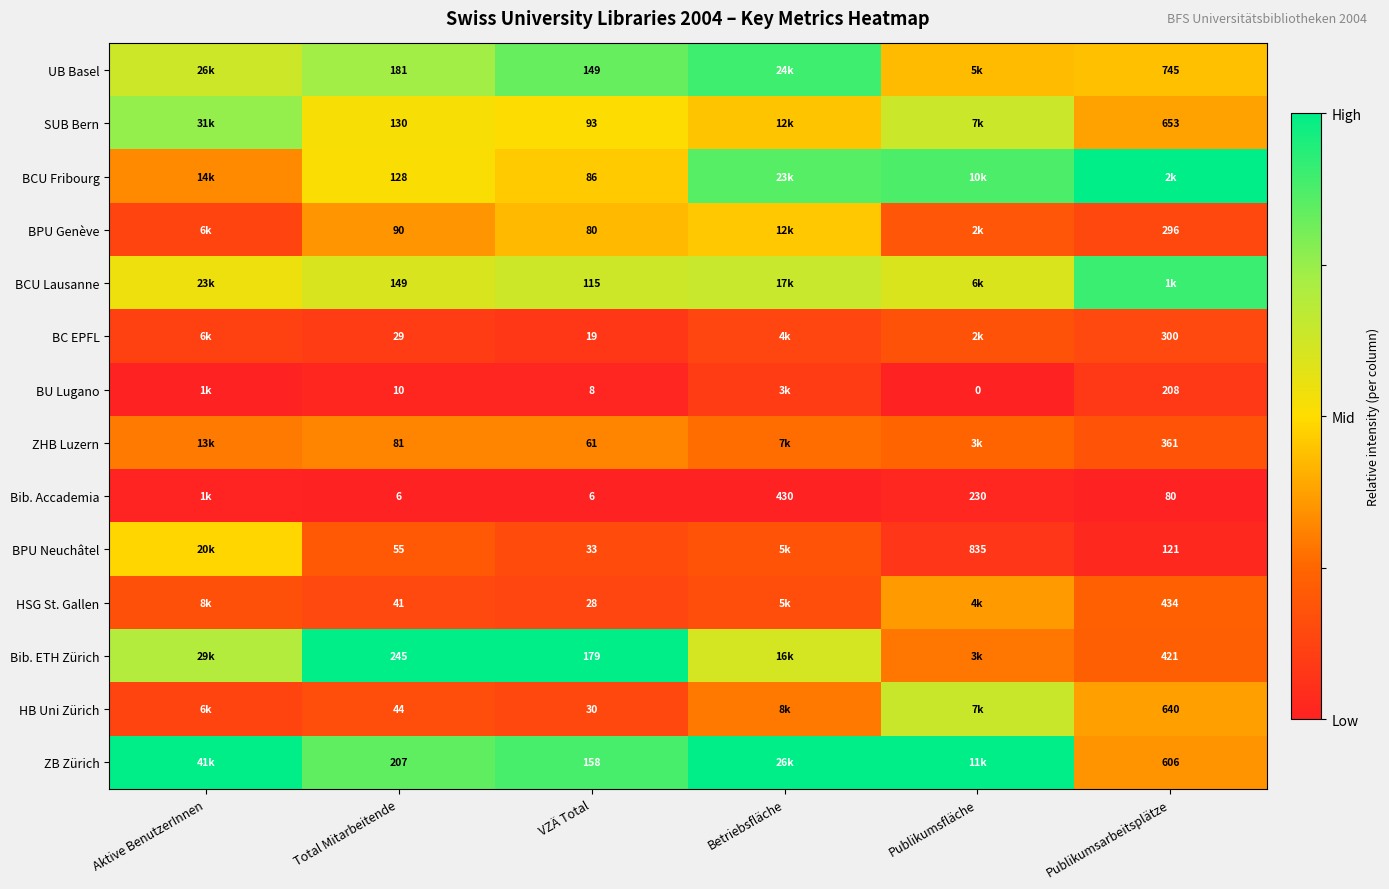

Which series has the largest total across all categories?

ZB Zürich